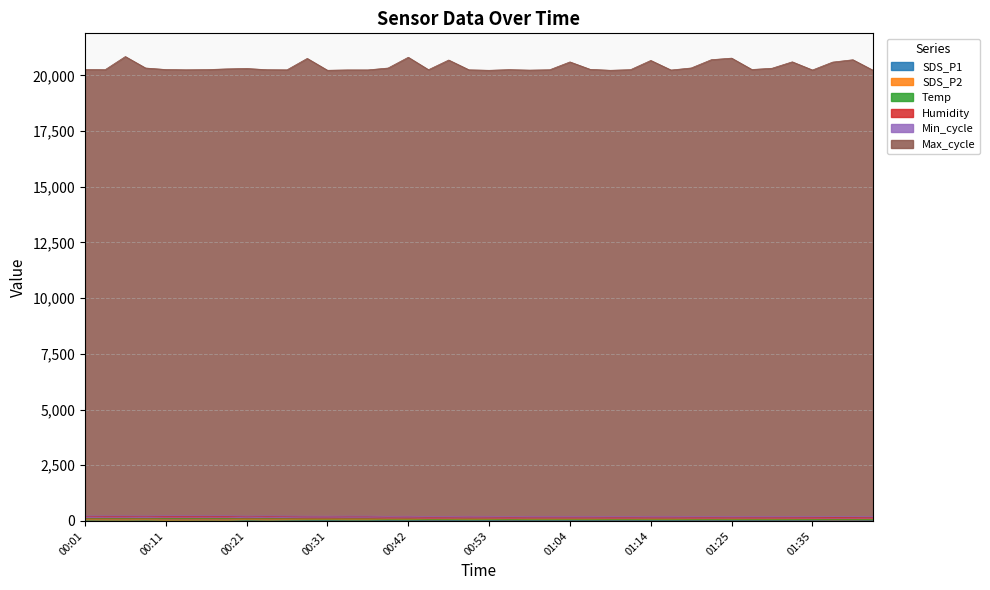

Is it true that SDS_P2 equals 6.1 at 01:30?

False